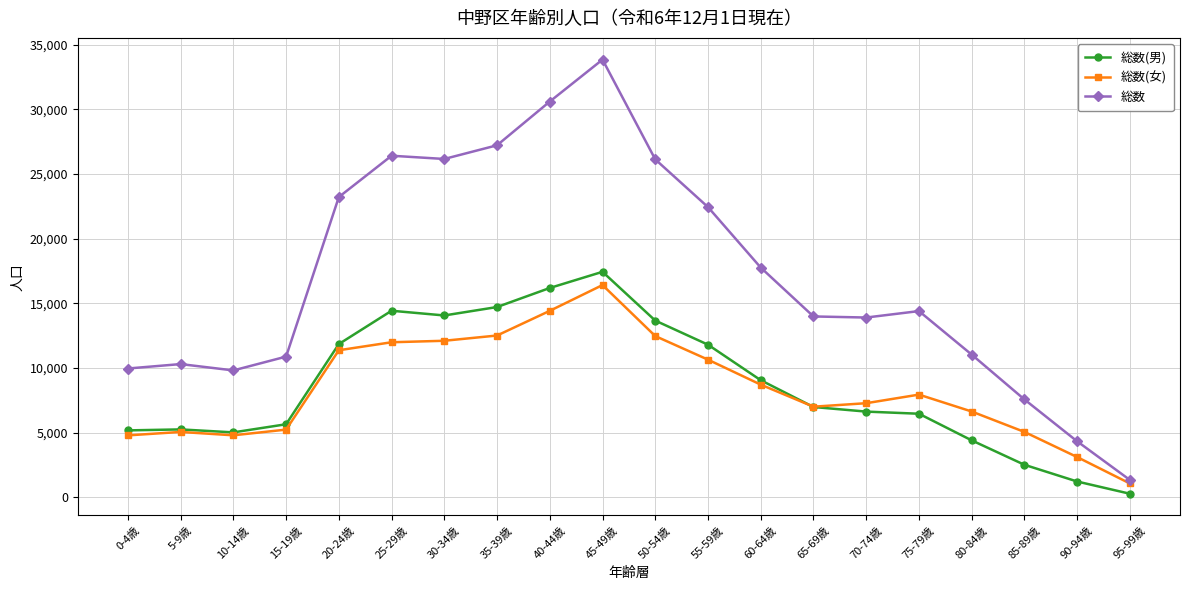

Where does the 総数(女) series first go above 7939?

20-24歳